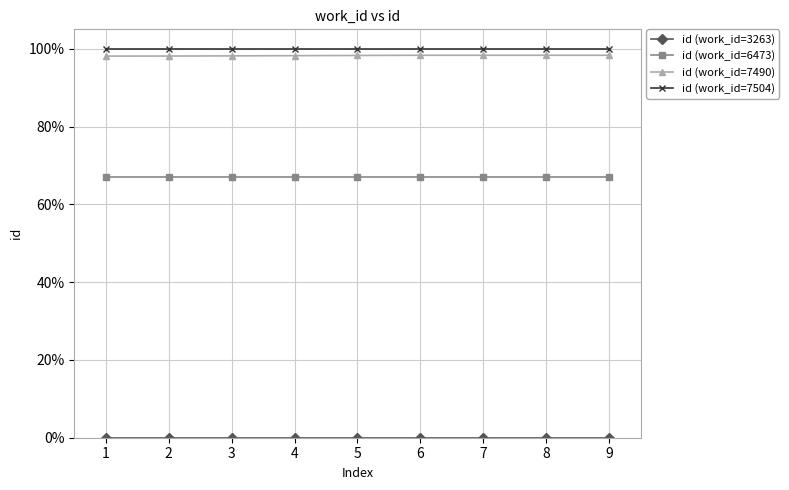

List the series in order of their peak value, lowest first.

id (work_id=3263), id (work_id=6473), id (work_id=7490), id (work_id=7504)